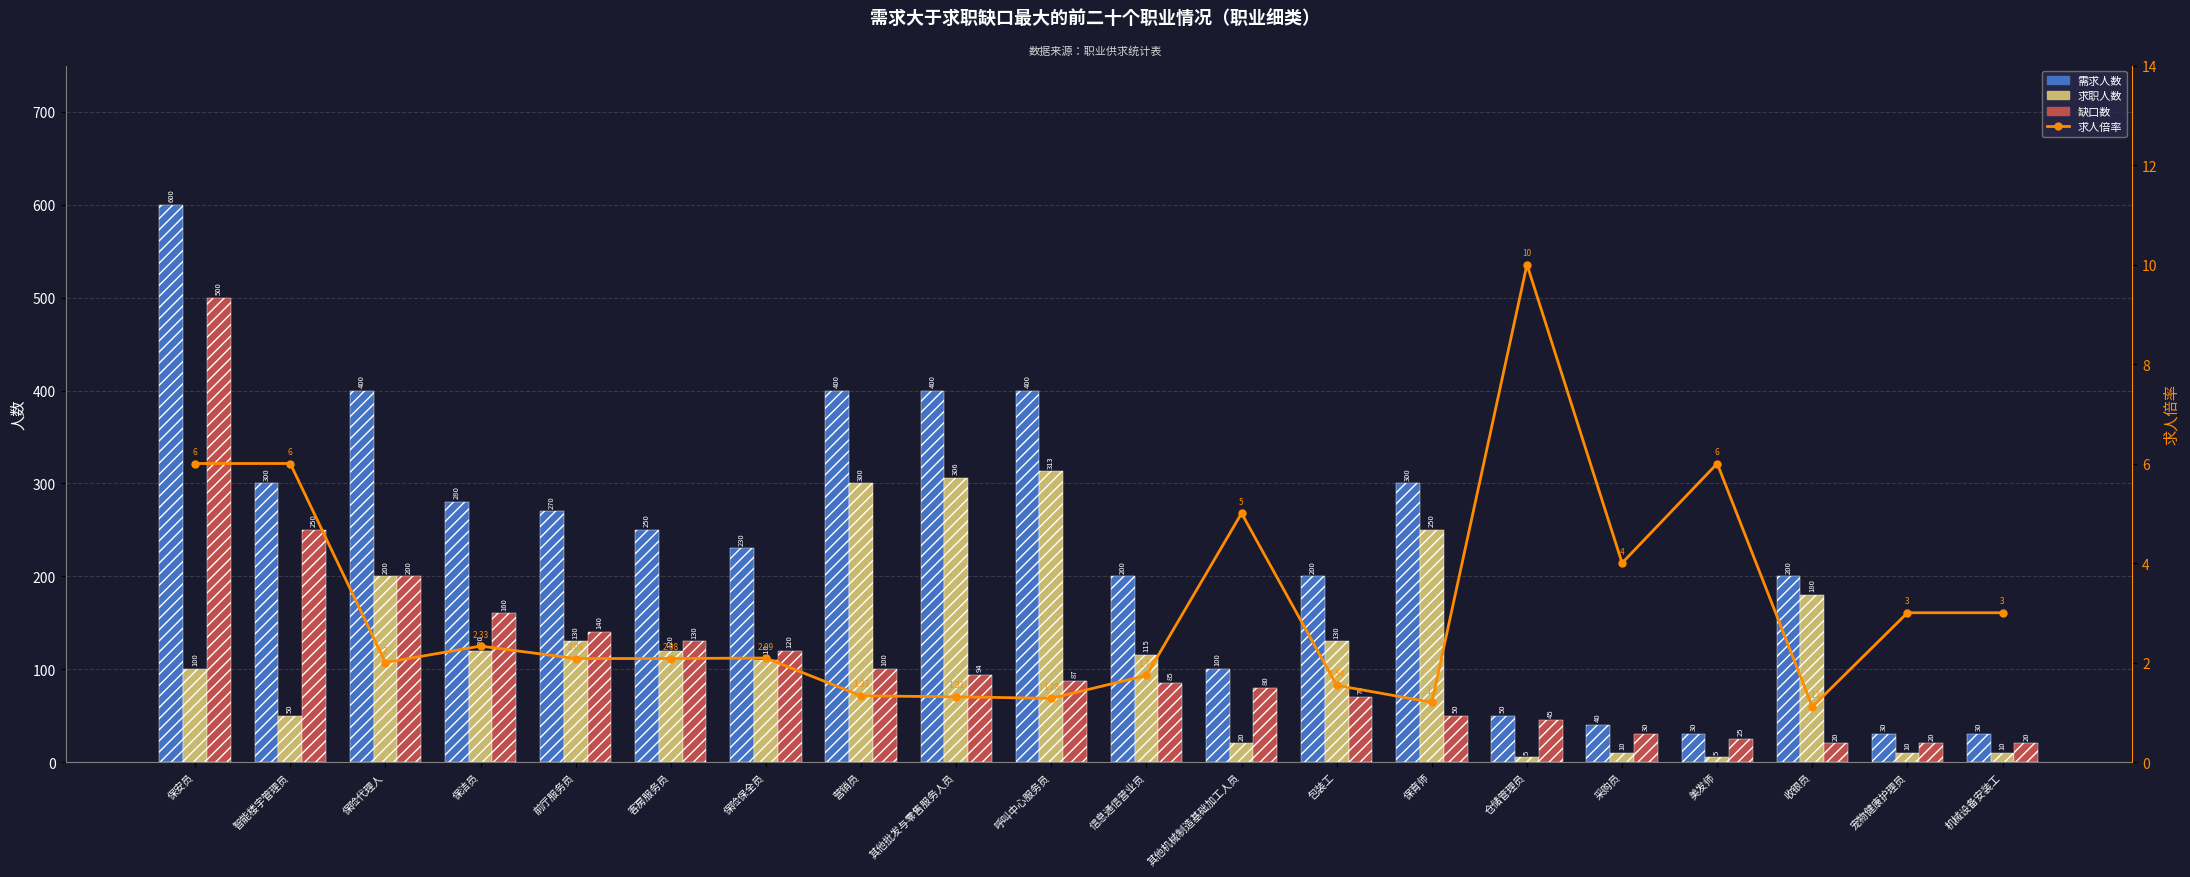

True or false: 求人倍率 has a value of 10.0 at 仓储管理员.

True